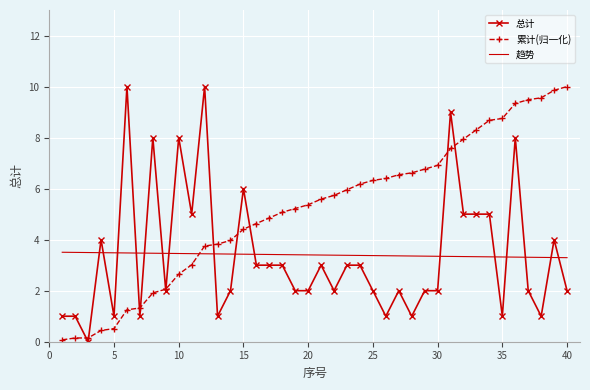

What are all the series names shown in the legend?

总计, 累计(归一化), 趋势